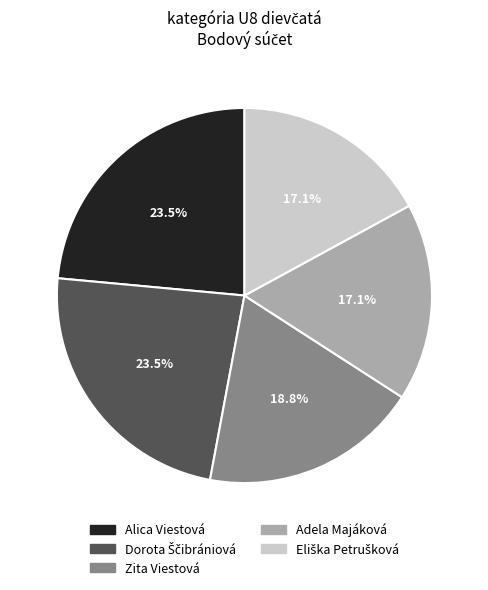

To the nearest percent, what portion does Adela Majáková represent?

17%